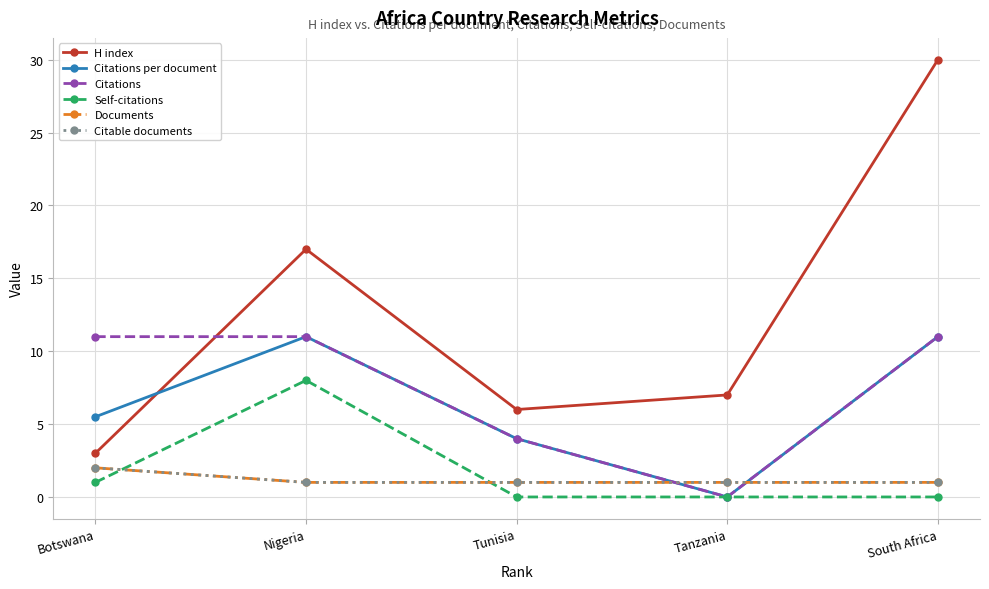

Is this an area chart (filled region under the line)?

No